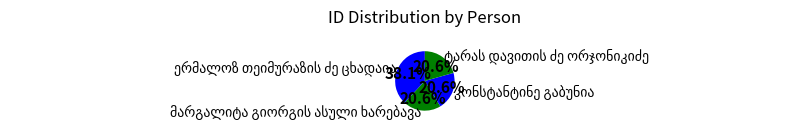

Does any single category account for the majority?

No